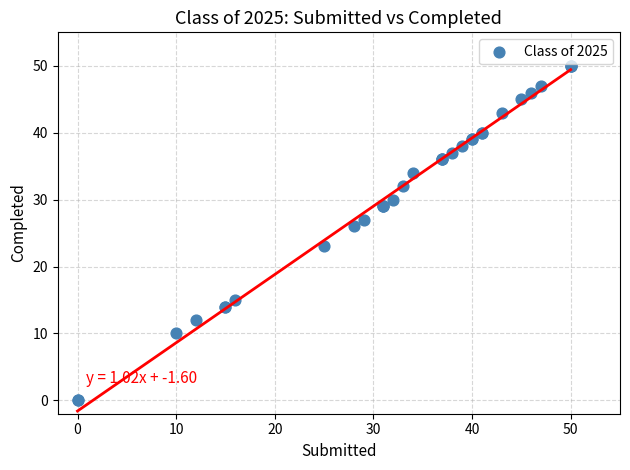

What Y value in the scatter plot is closest to 25?

26